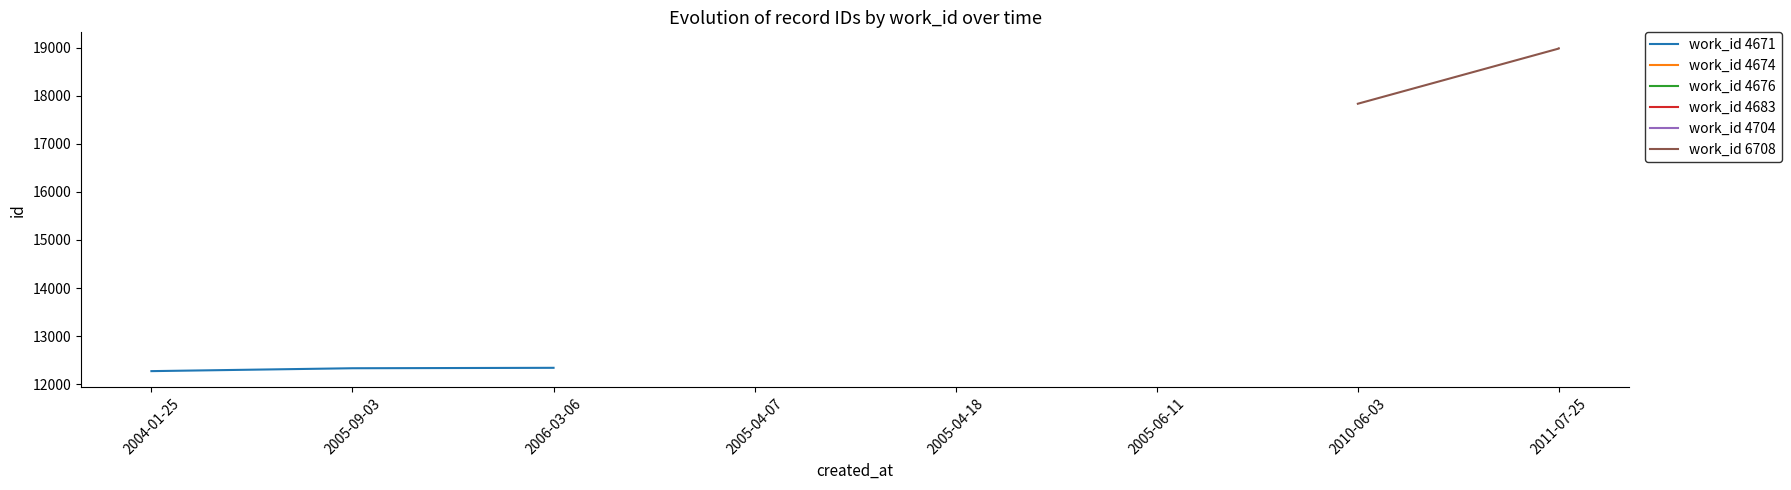

What is the minimum value for work_id 6708?

17836